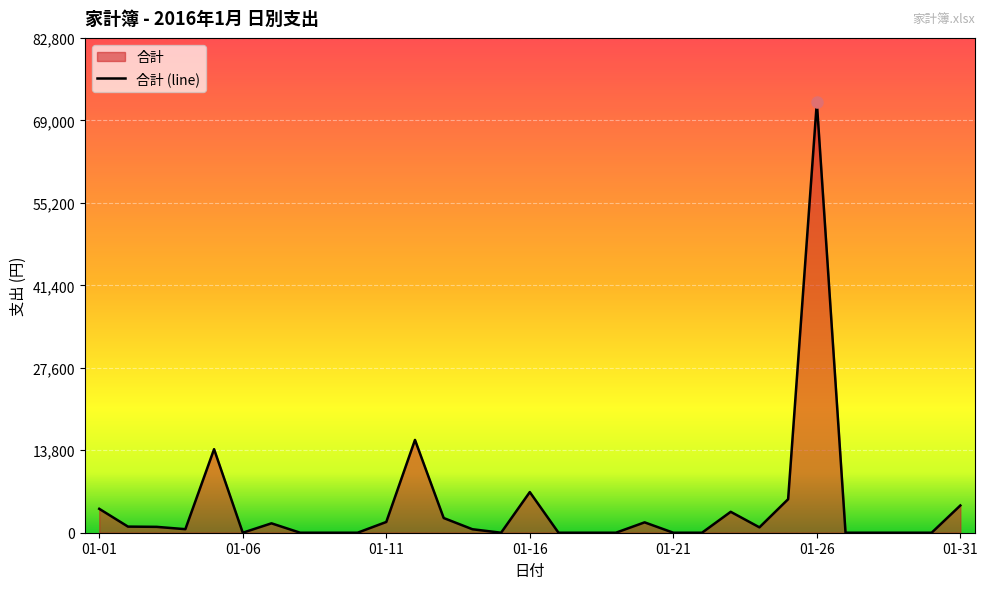

What is the ratio of the value at 01-01 to the value at 01-20?

2.3